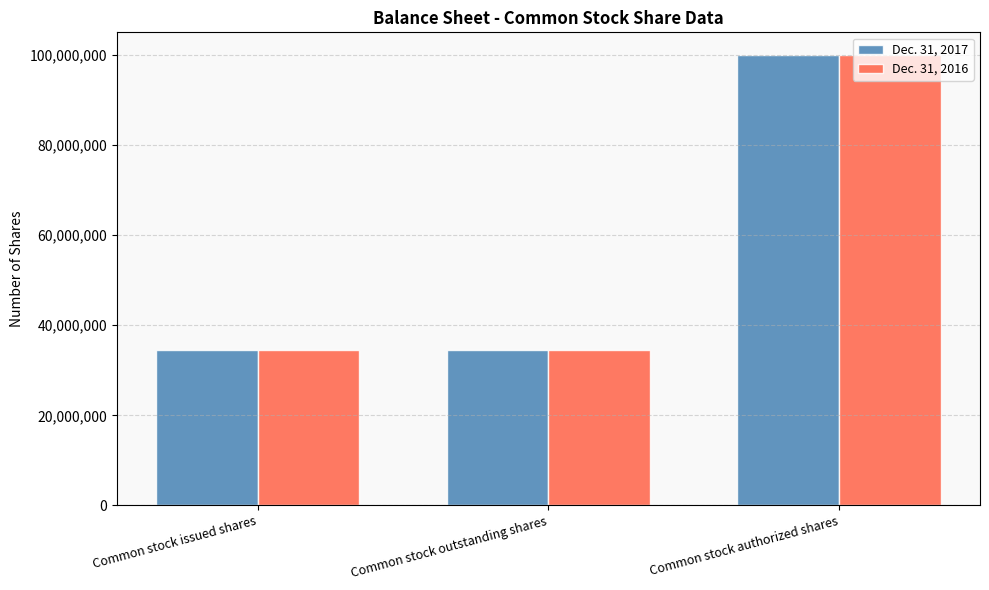

Count the Dec. 31, 2016 values in the range 34548368 to 100000000.

3